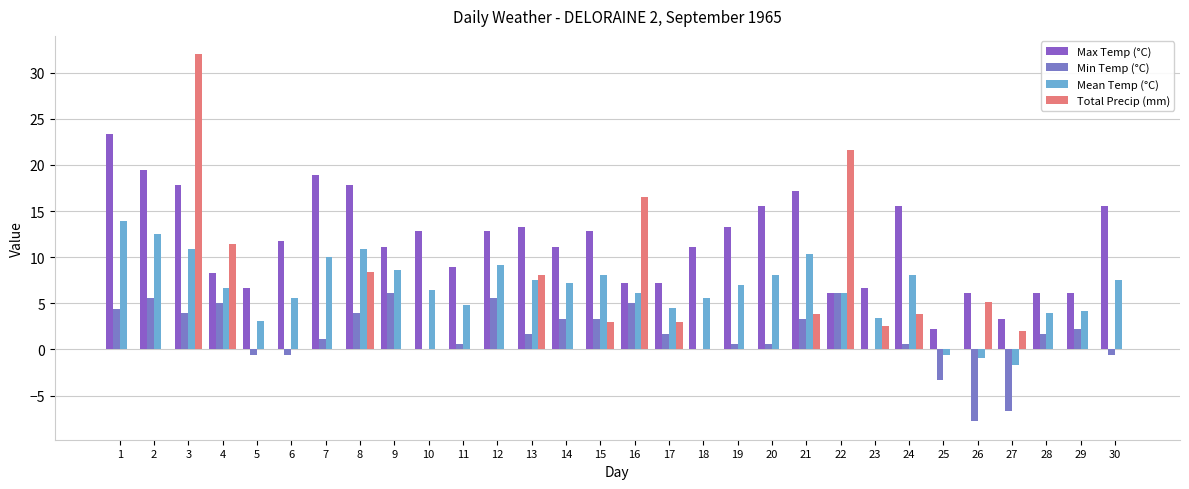

What are all the series names shown in the legend?

Max Temp (°C), Min Temp (°C), Mean Temp (°C), Total Precip (mm)